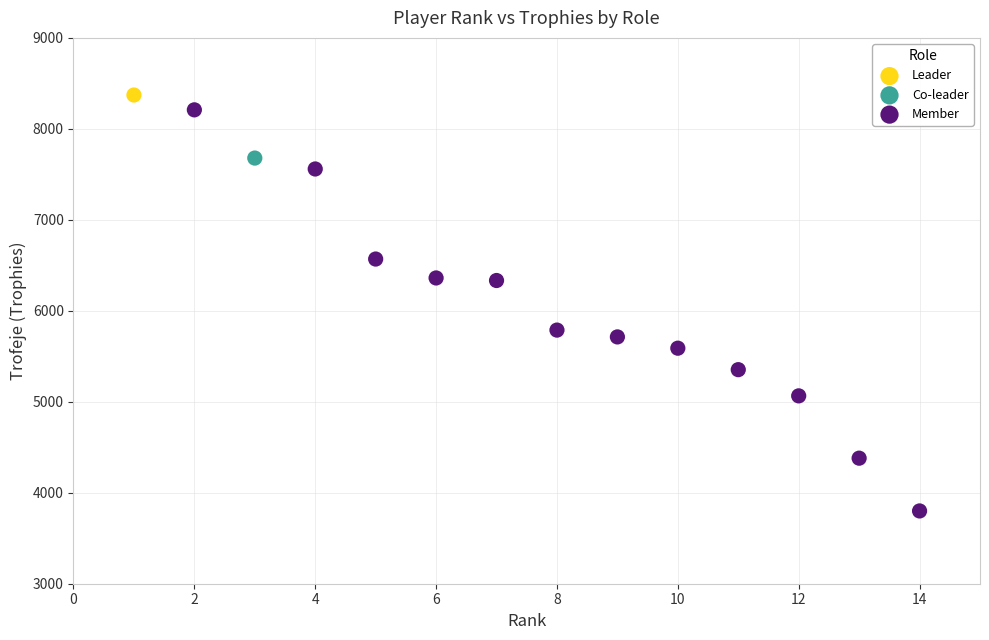

What are all the series names shown in the legend?

Leader, Co-leader, Member